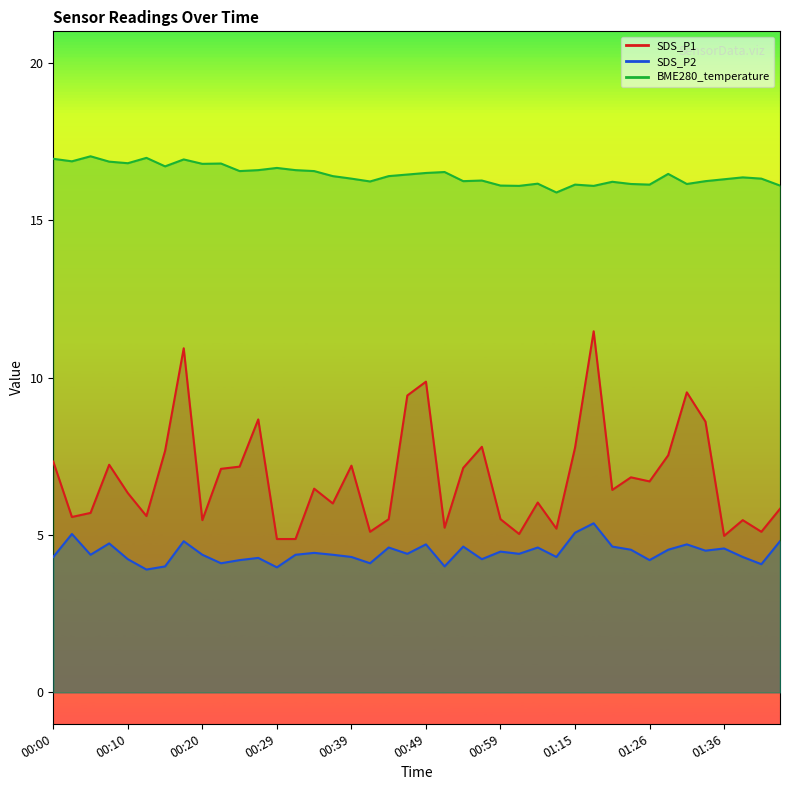

What value does the SDS_P2 series have at 01:06?

4.6